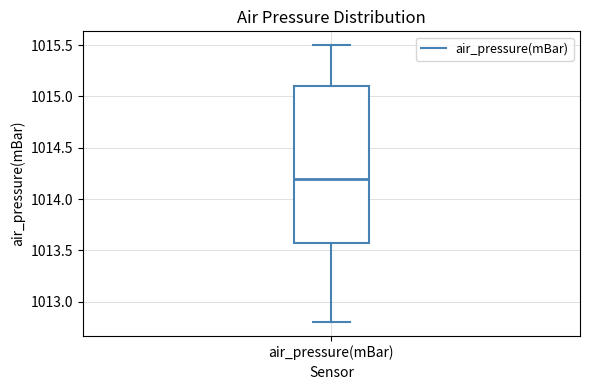

Read this box plot against the y-axis: the position of the median line, the range covered by the box, and the ends of both whiskers. The values are not printed on the chart, so give them approximately, as read against the axis.

median 1014.2, box 1013.6 to 1015.1, whiskers 1012.8 to 1015.5